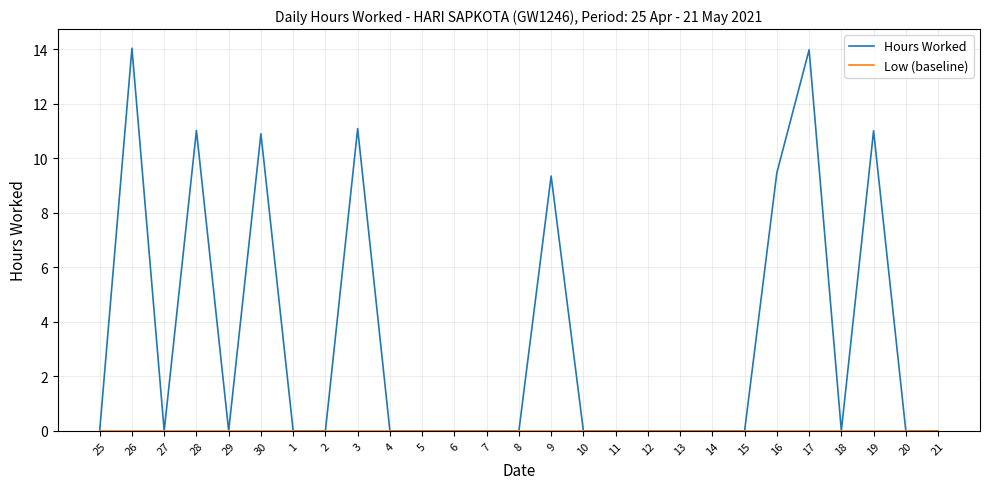

What position from the right is 5?

17